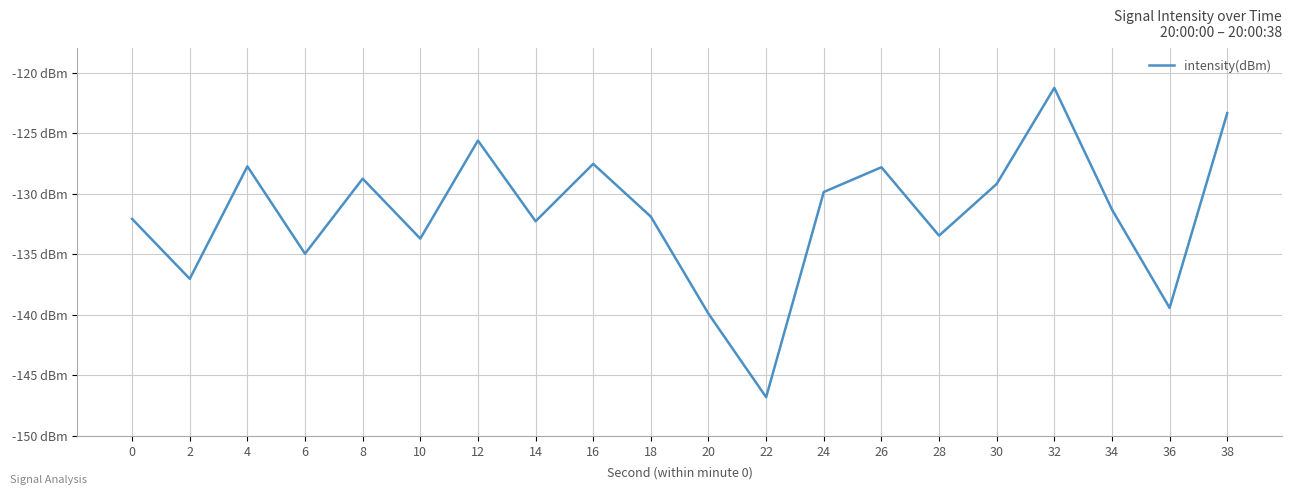

Is this an area chart (filled region under the line)?

No